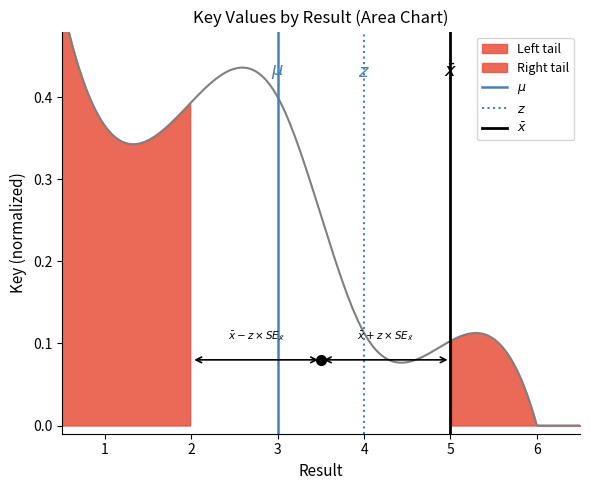

List the series in order of their peak value, lowest first.

mu, z, x_bar